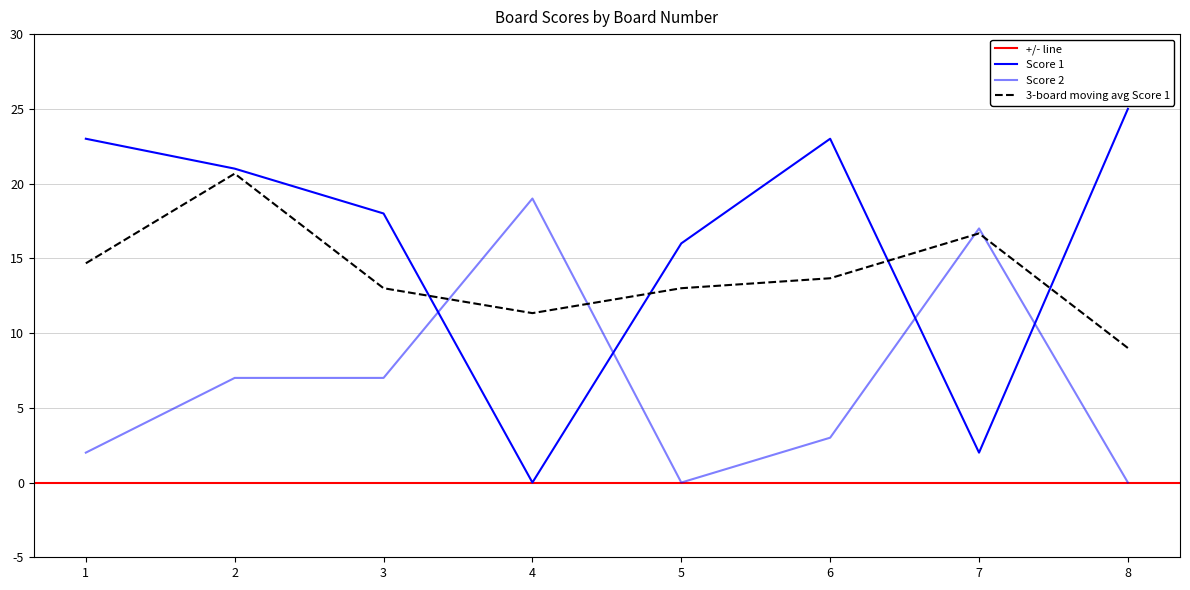

At which category is the sum across all series the highest?

2